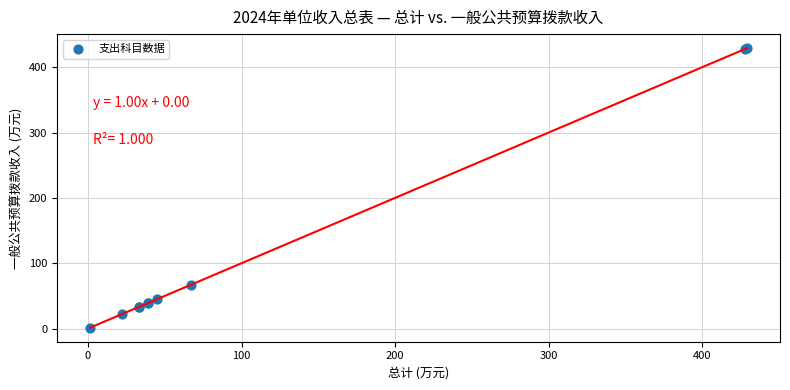

What Y value in the scatter plot is closest to 215?

67.2